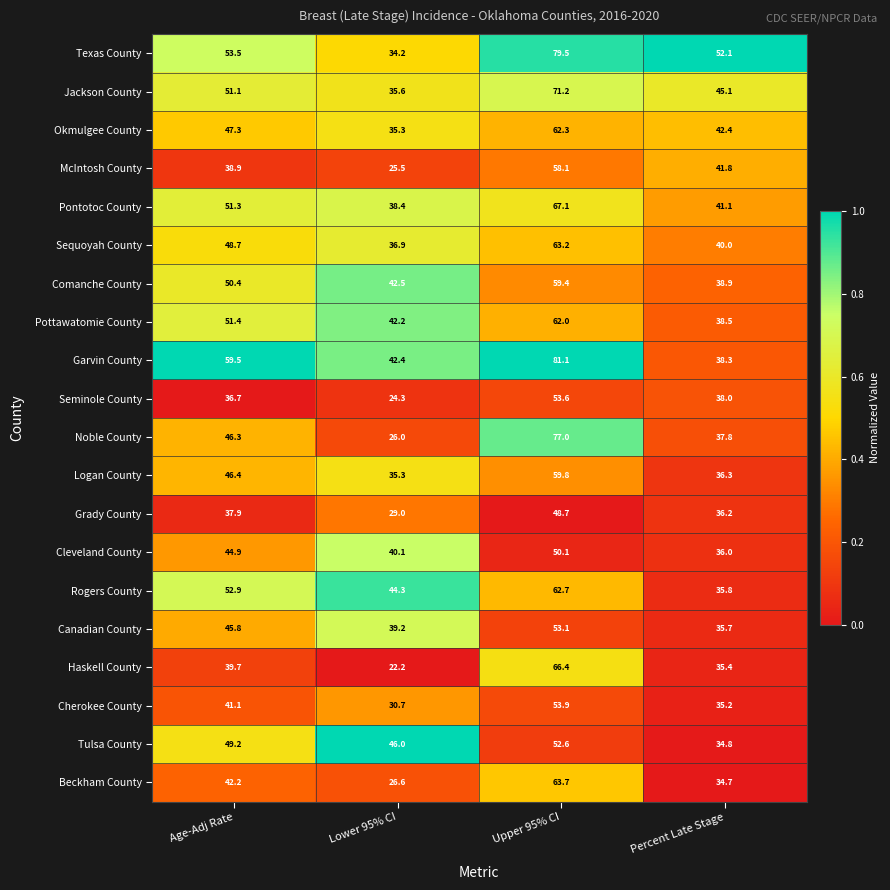

What is the total value across all series at Age-Adj Rate?

935.2